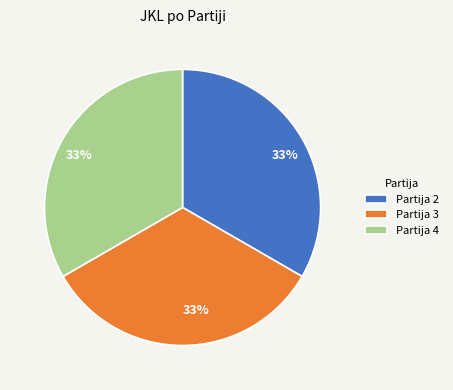

To the nearest percent, what is the average slice percentage?

33%